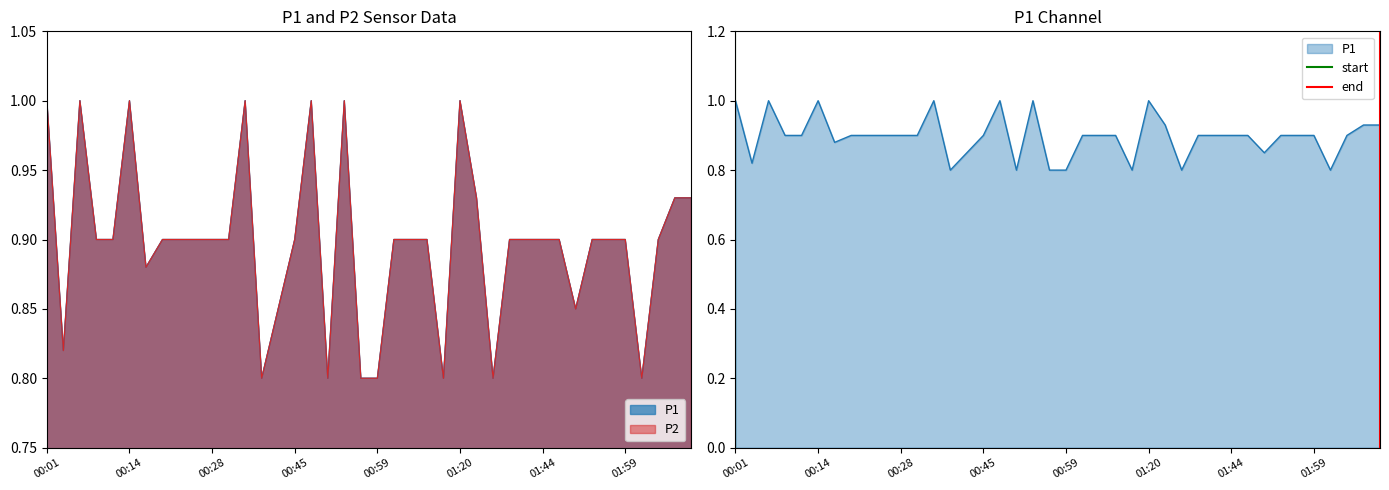

What is the difference between the maximum and minimum values in the start series?

1